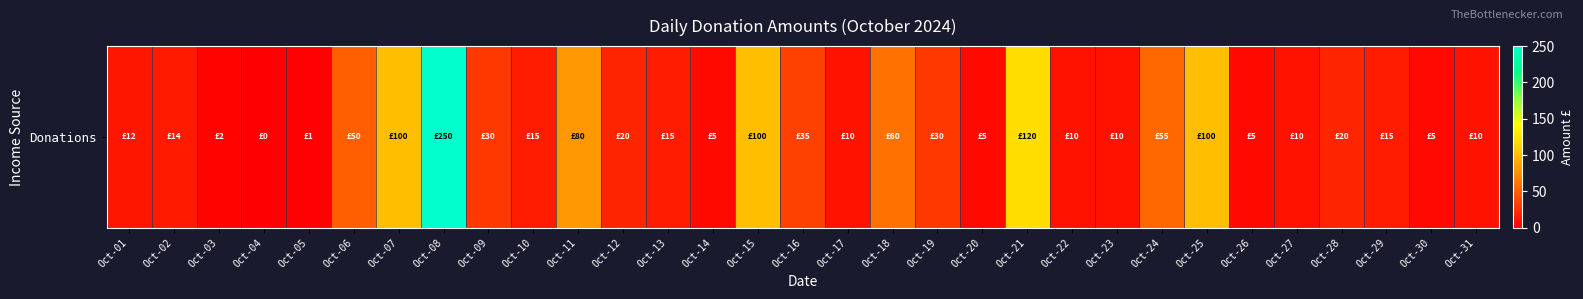

How many values exceed 15?

14